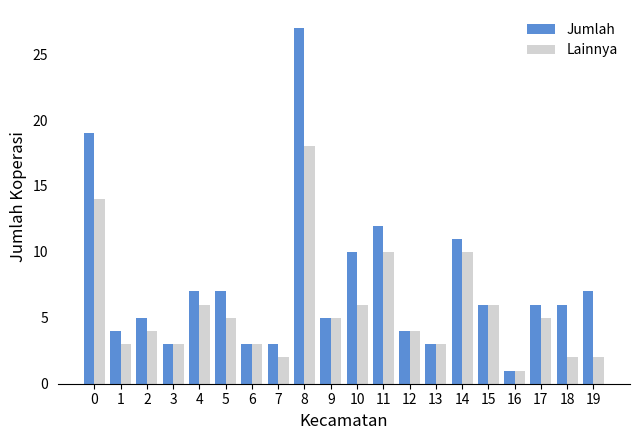

The value of Lainnya at 3 is 4. True or false?

False